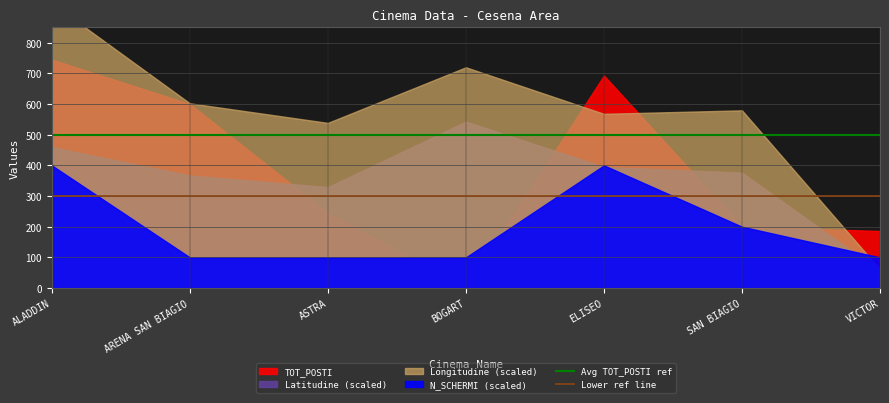

The Avg TOT_POSTI ref series shows 500 at ALADDIN. True or false?

True